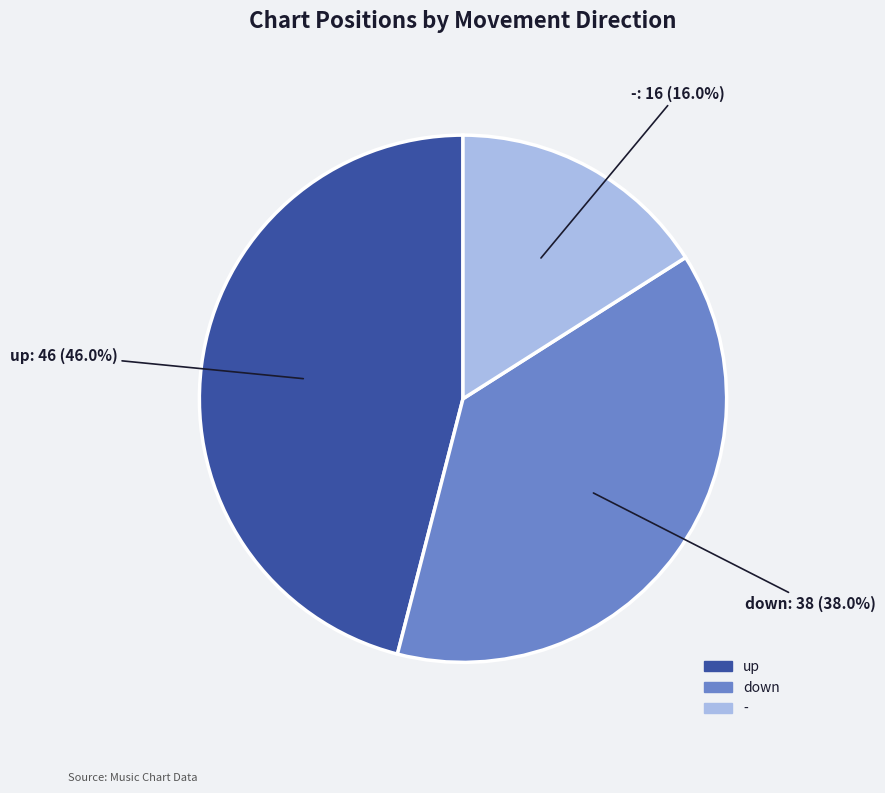

Which slice is the largest?

up